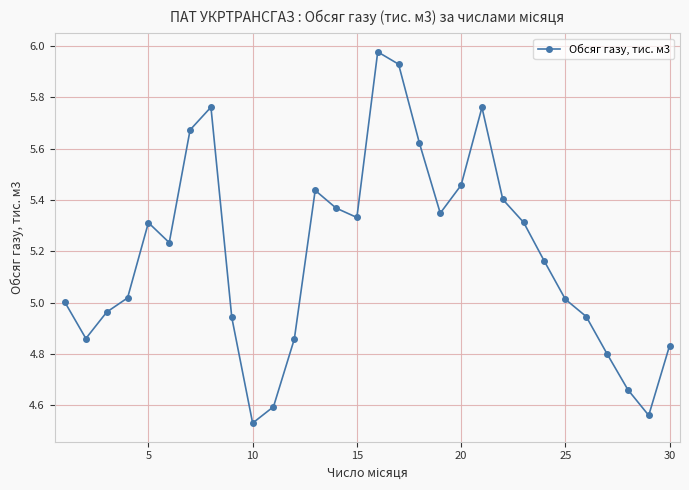

How many points are lower than both their immediate neighbors (excluding endpoints)?

6